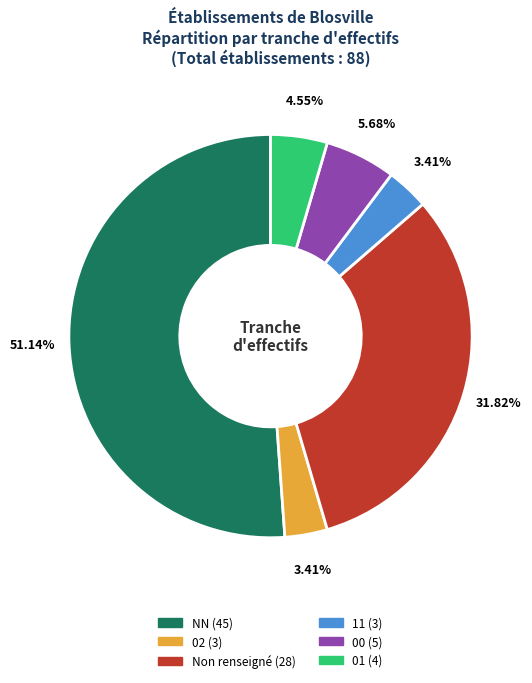

Does any single category account for the majority?

Yes